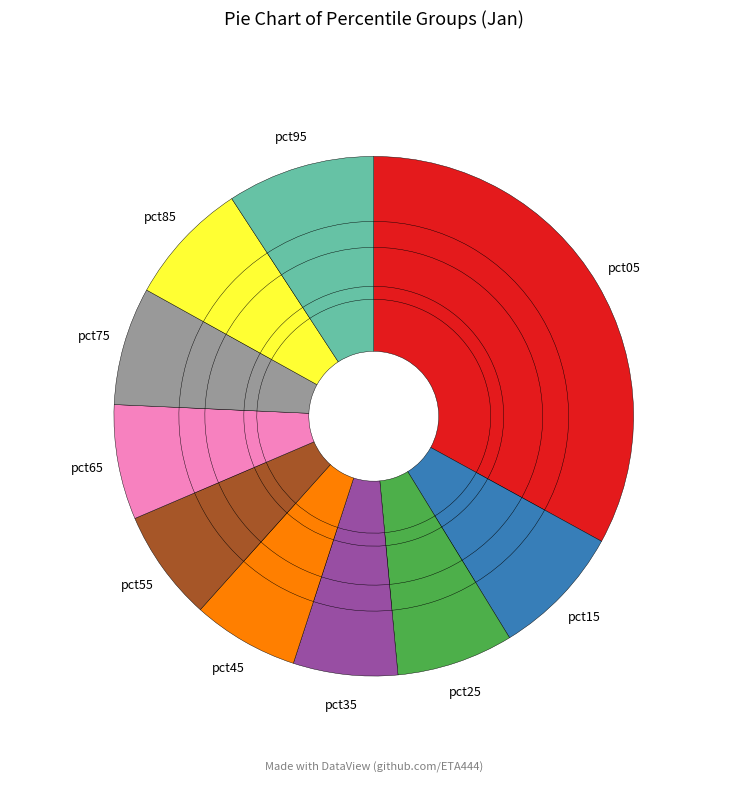

To the nearest percent, what portion does pct95 represent?

9%